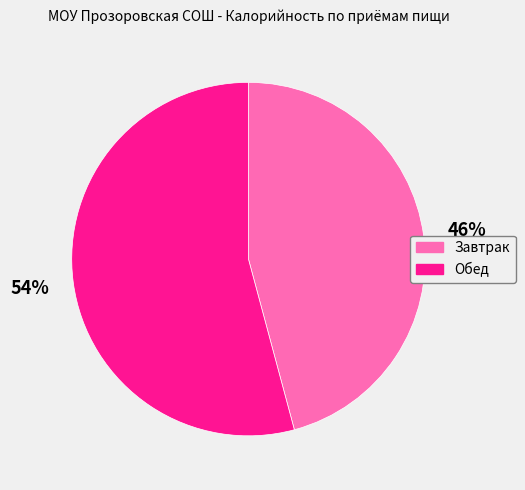

How many segments does this pie chart have?

2